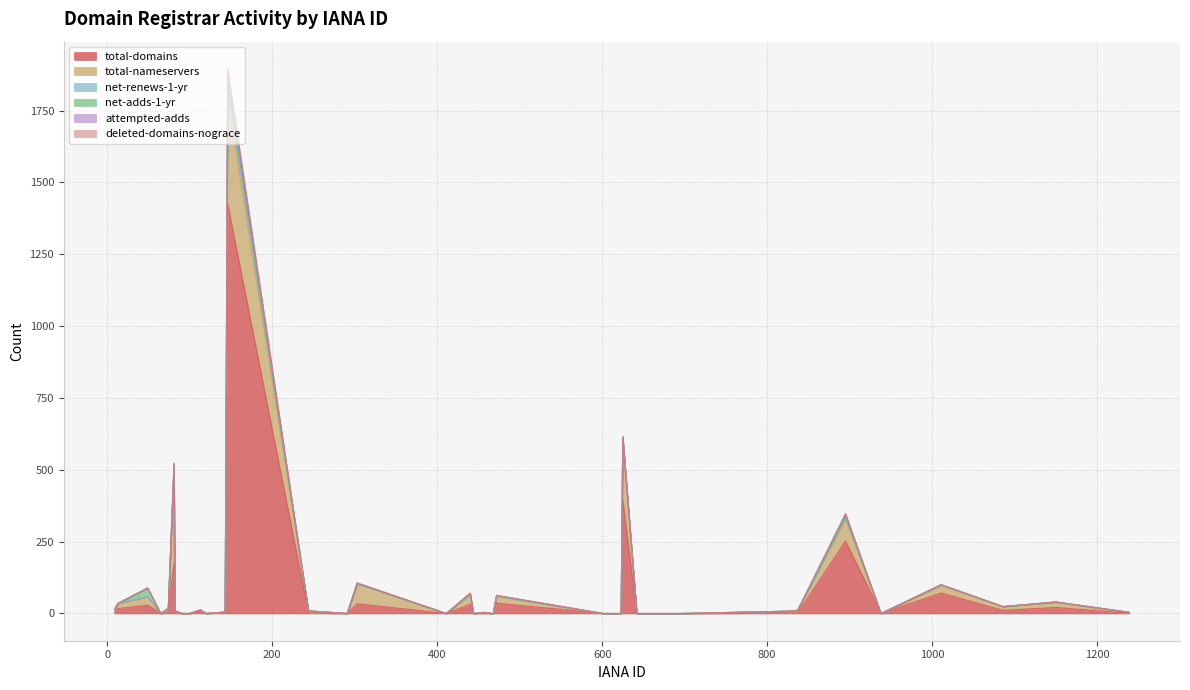

How many interior local valleys does the net-renews-1-yr series have?

3